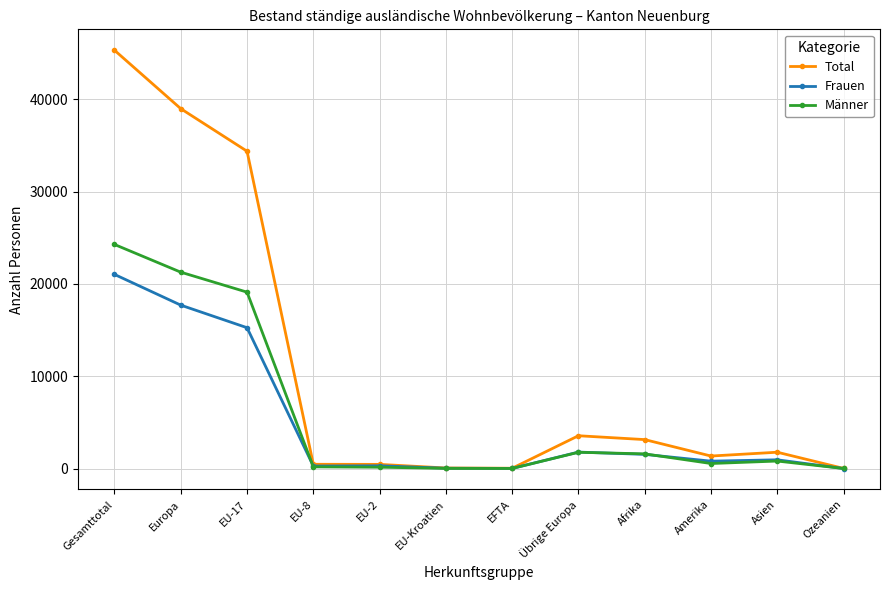

What is the sum of the Total values at EU-2 and EU-8?

932